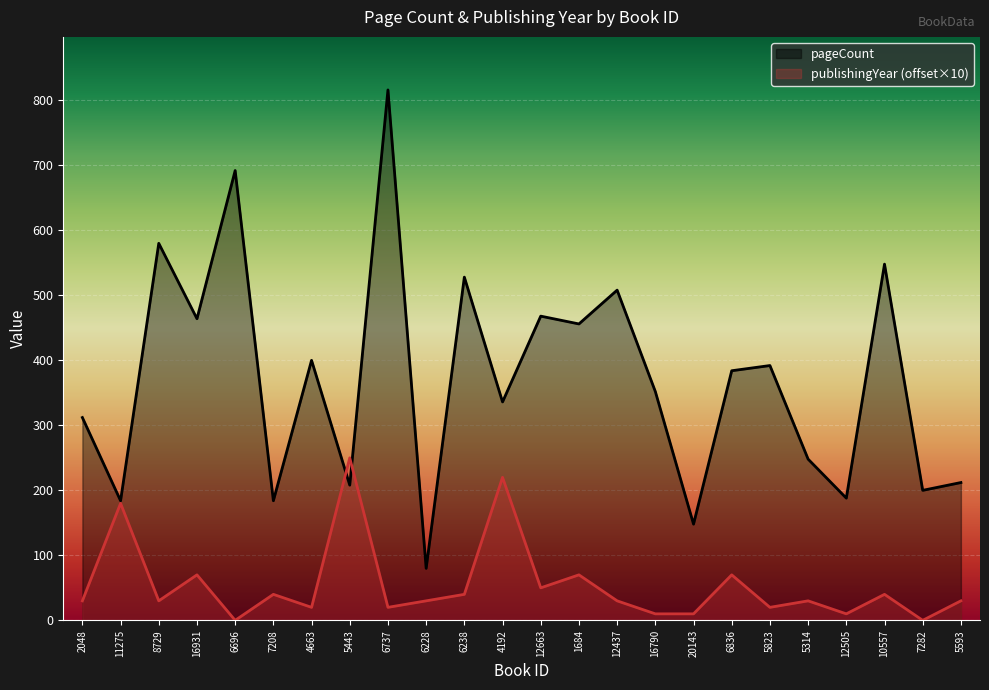

How many lines are shown in the chart?

2